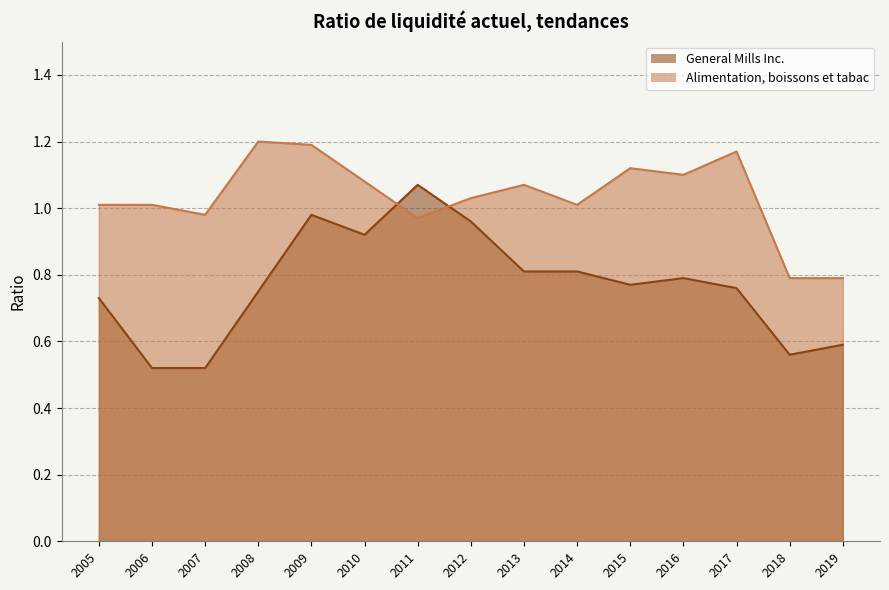

At which label does Alimentation, boissons et tabac reach its minimum?

2018